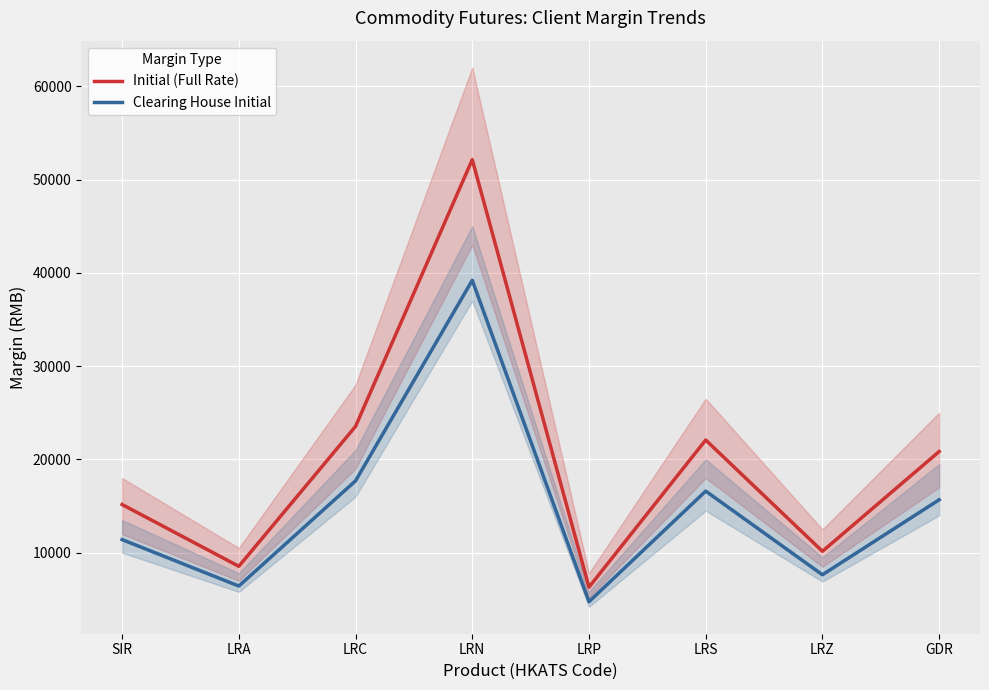

At which label does Initial (Full Rate) first exceed 20841?

LRC